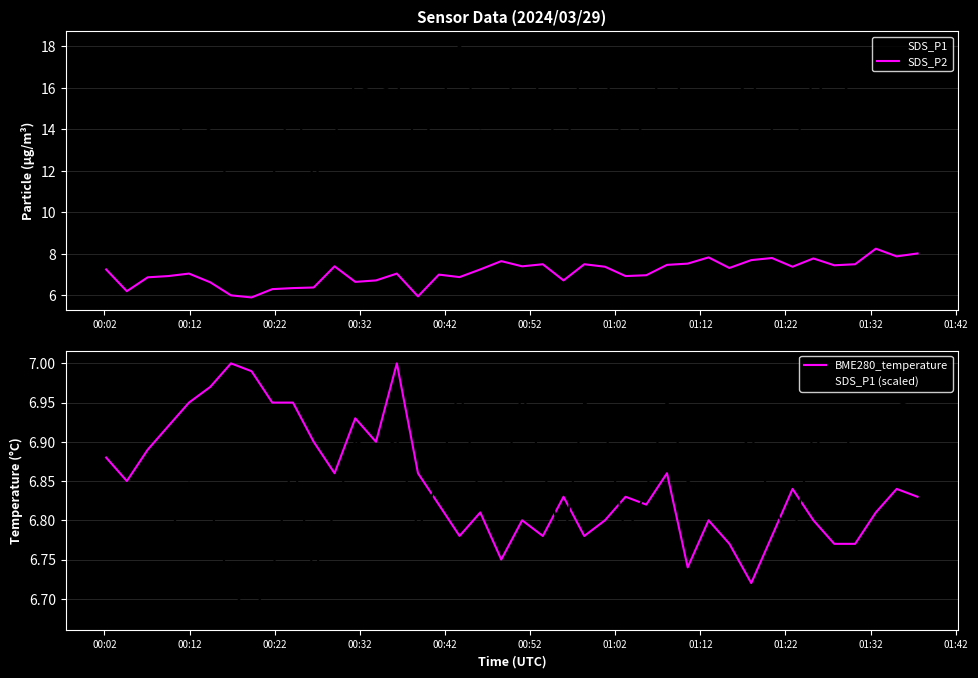

What is the difference between the second highest and second lowest values in the BME280_temperature series?

0.3